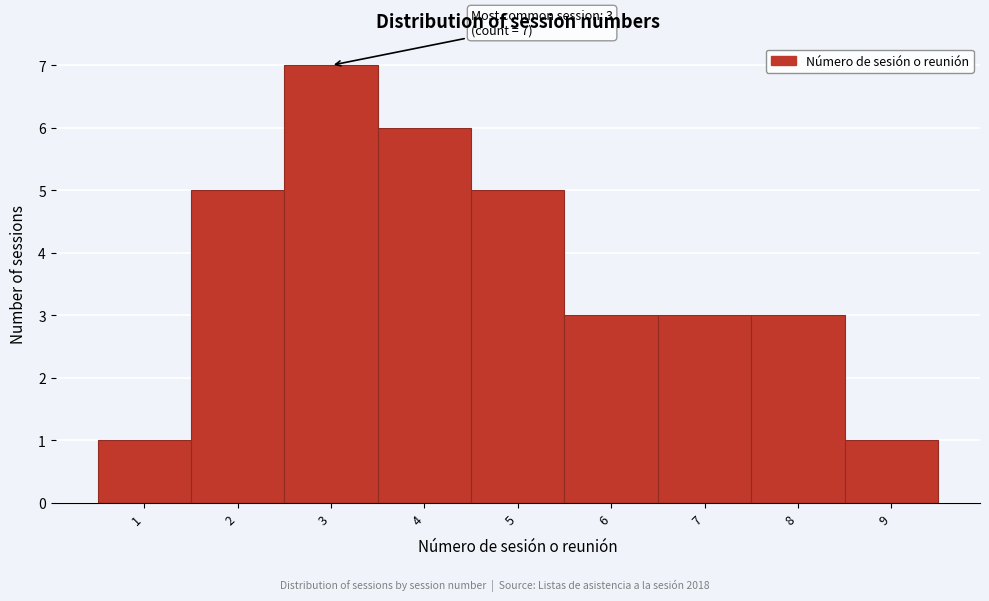

Which range on the x-axis has the tallest bar?

2.5 to 3.5